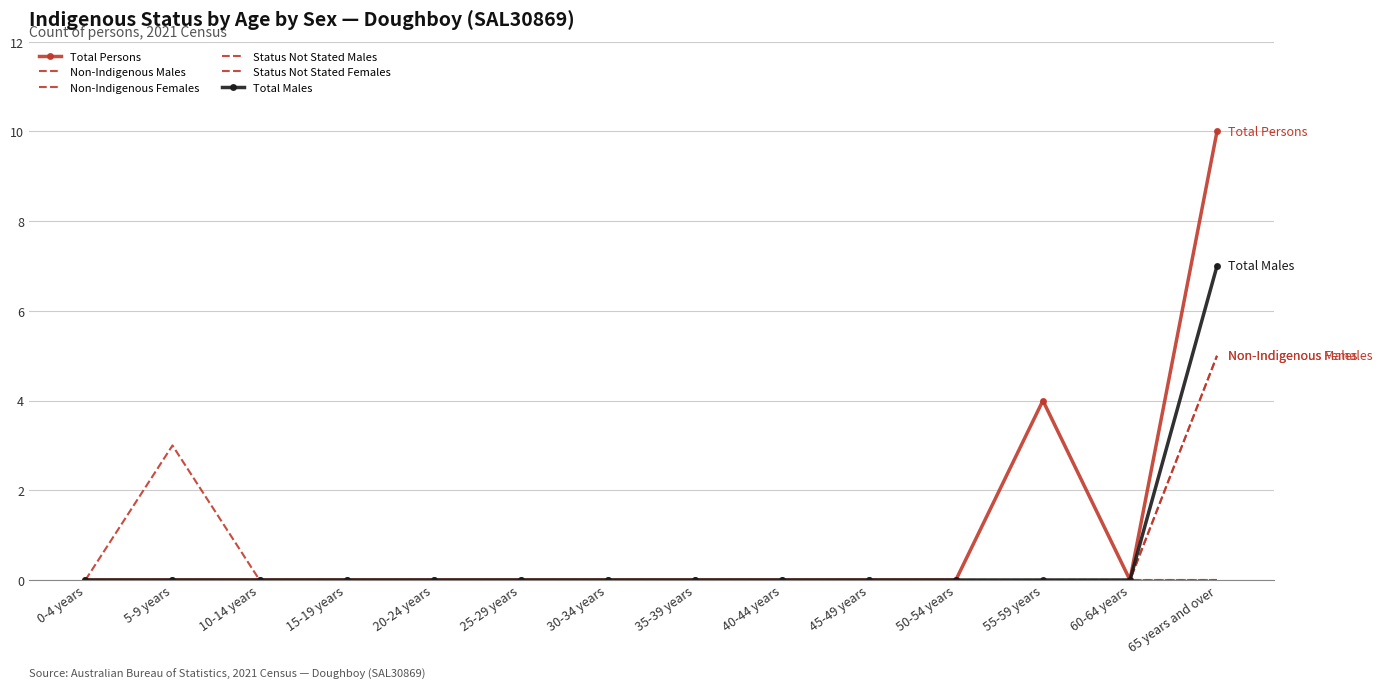

At which label does Status Not Stated Females reach its minimum?

0-4 years